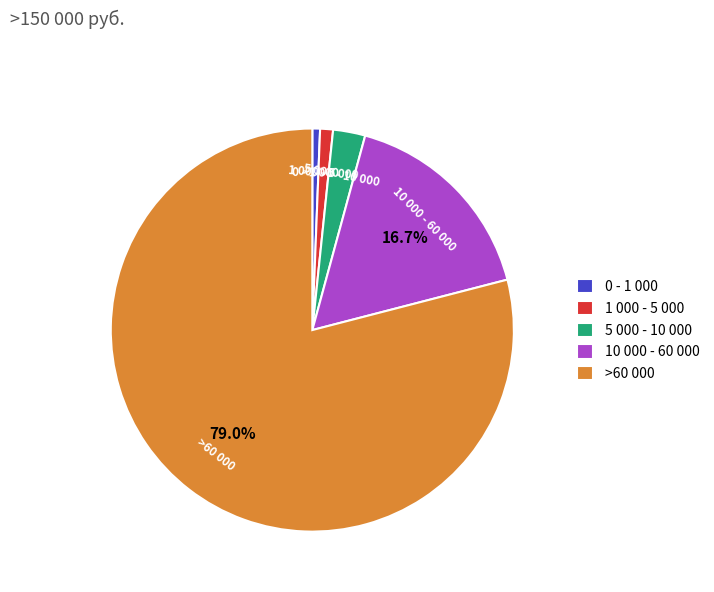

Which has a higher value, 1 000 - 5 000 or 10 000 - 60 000?

10 000 - 60 000